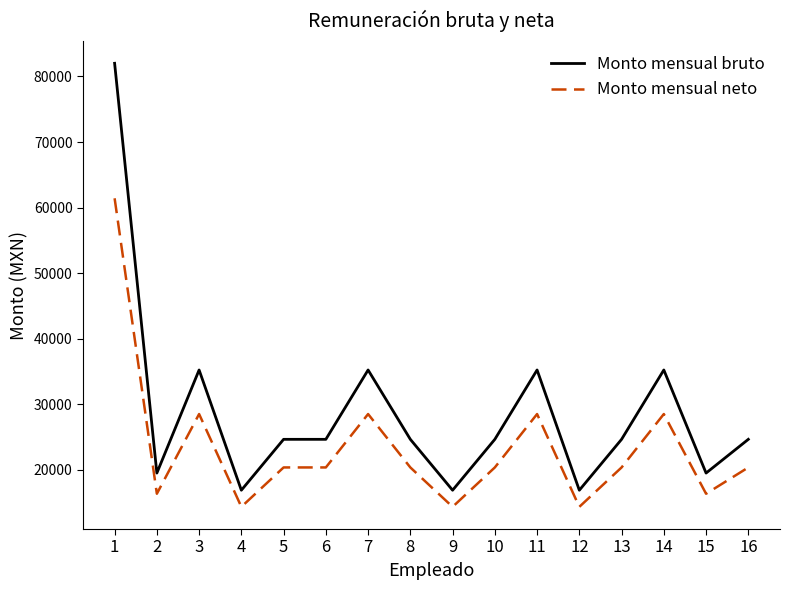

Reading left to right, list all the values displayed in this chart.

Monto mensual bruto: 82013	19528	35248	16912	24672	24672	35248	24672	16912	24672	35248	16912	24672	35248	19528	24672
Monto mensual neto: 61426	16375	28527	14376	20385	20385	28527	20385	14376	20385	28527	14376	20385	28527	16375	20385